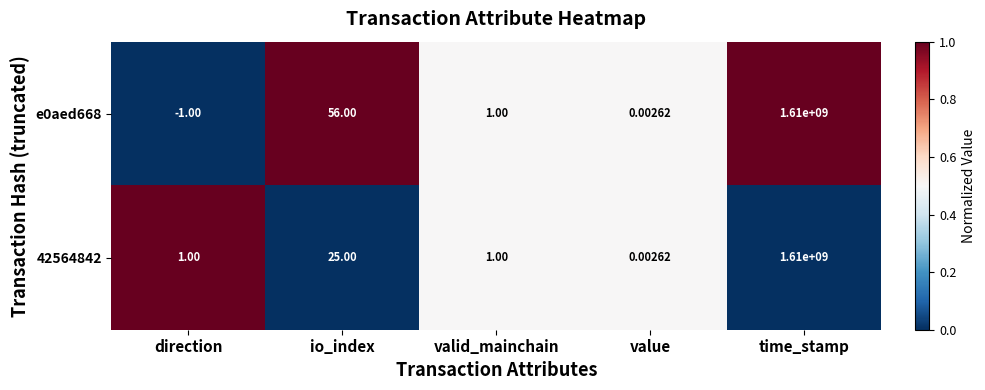

Where does the e0aed668 series first go above 1?

io_index